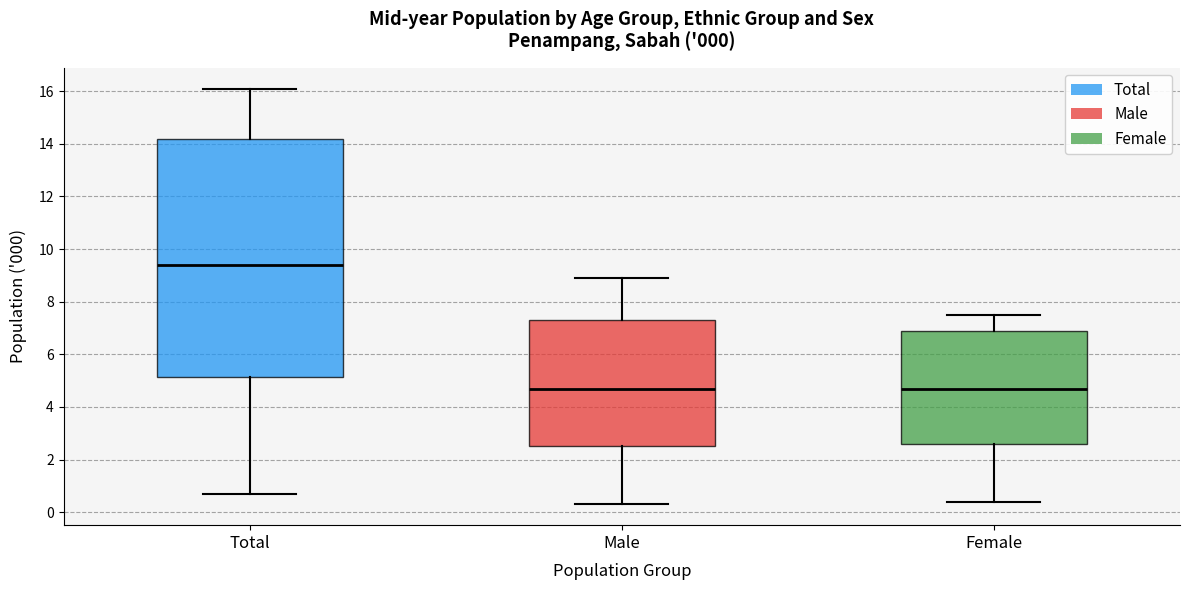

Comparing the boxes themselves (not the whiskers), which one is the tallest?

Total